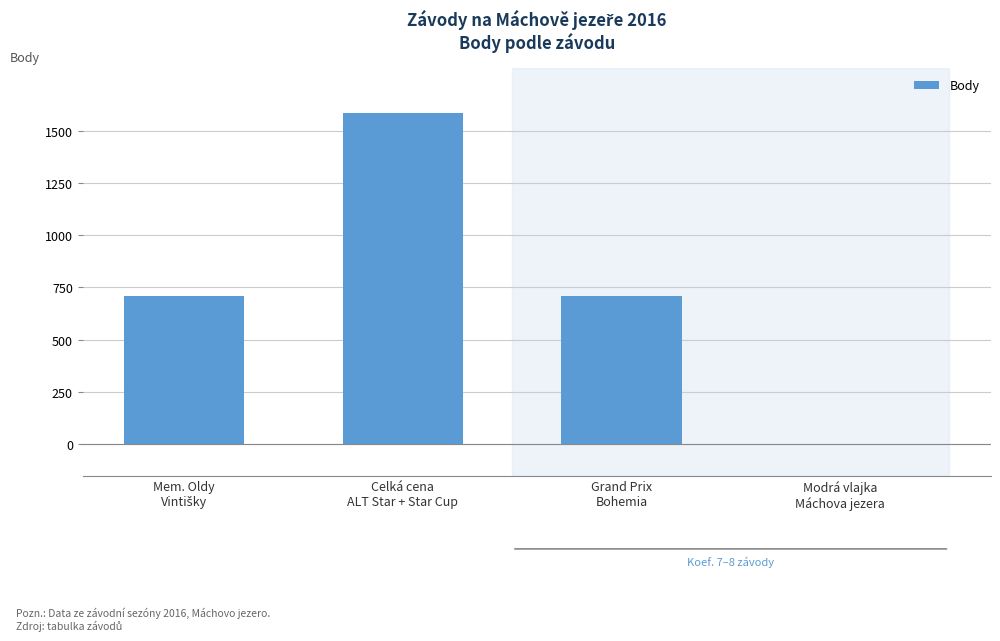

What is the ratio of the value at Grand Prix
Bohemia to the value at Celká cena
ALT Star + Star Cup?

0.4